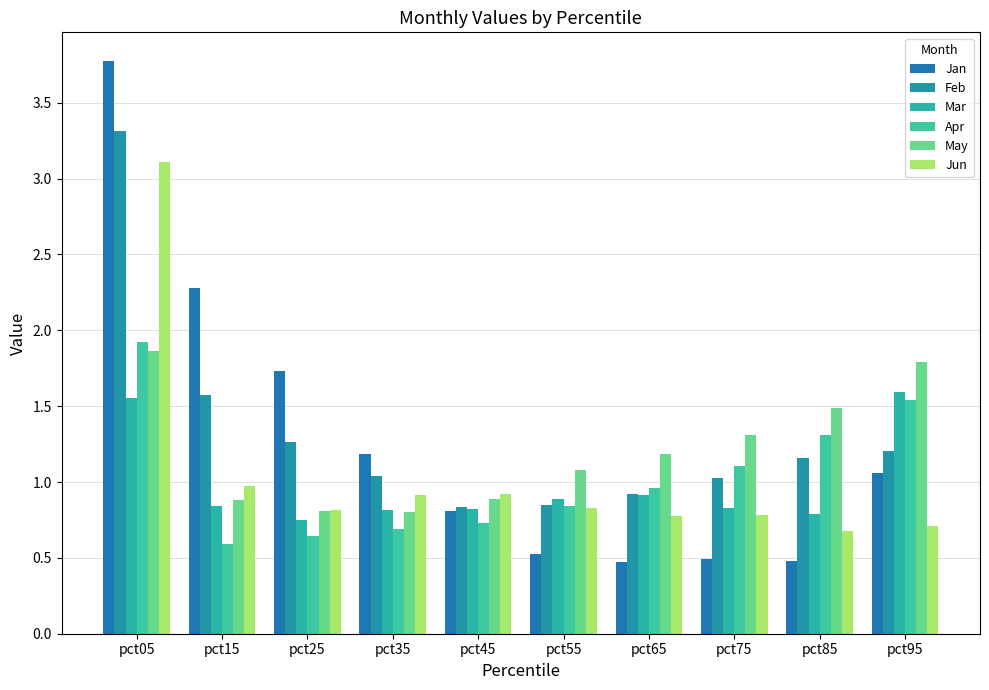

At which category is the sum across all series the highest?

pct05